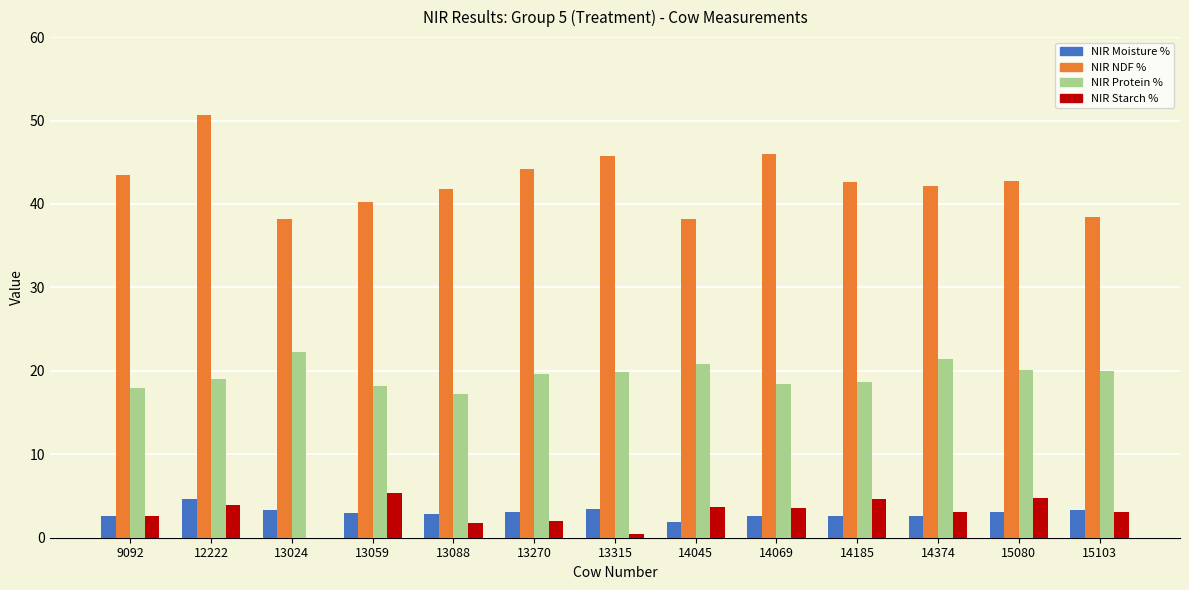

What is the total value across all series at 15080?

70.7